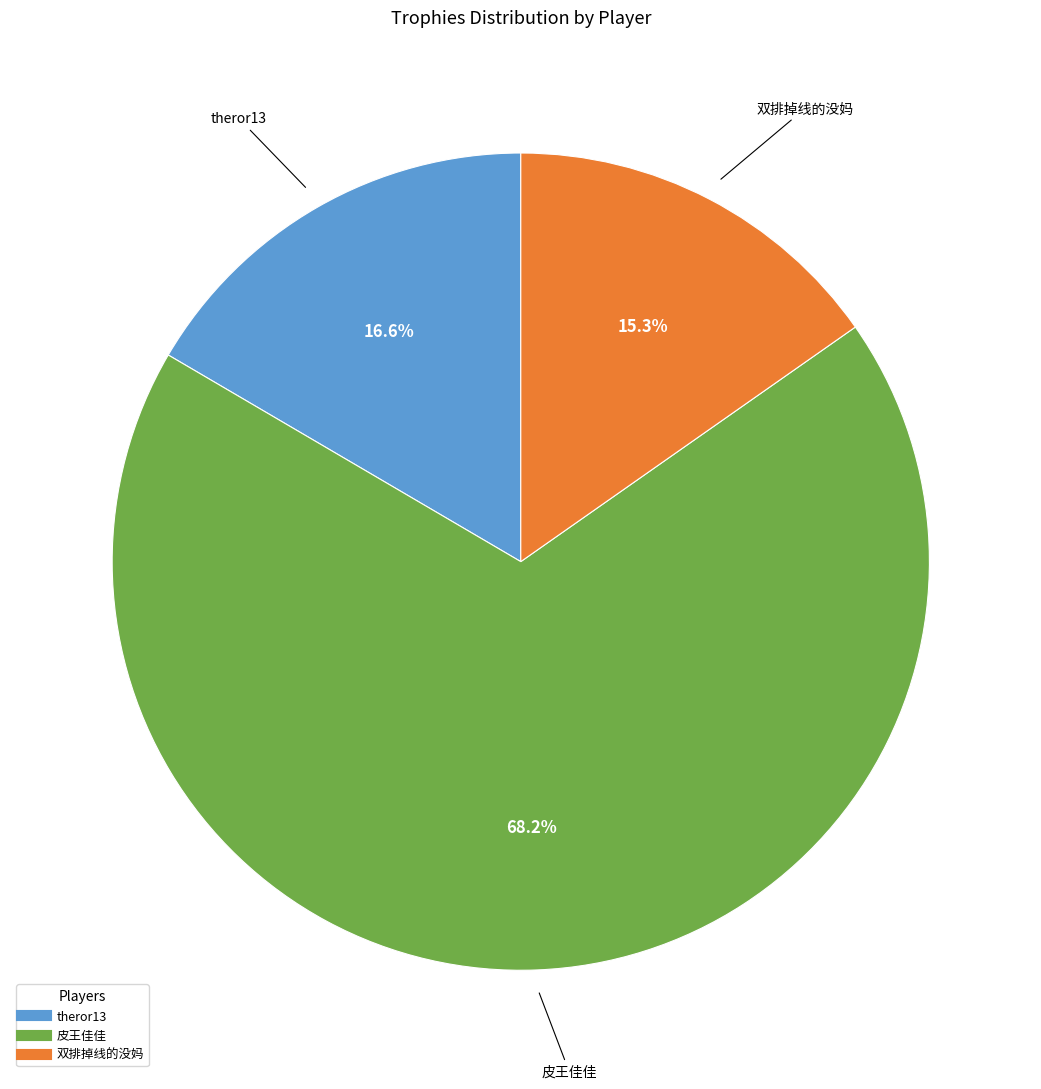

Which slice is the smallest?

双排掉线的没妈